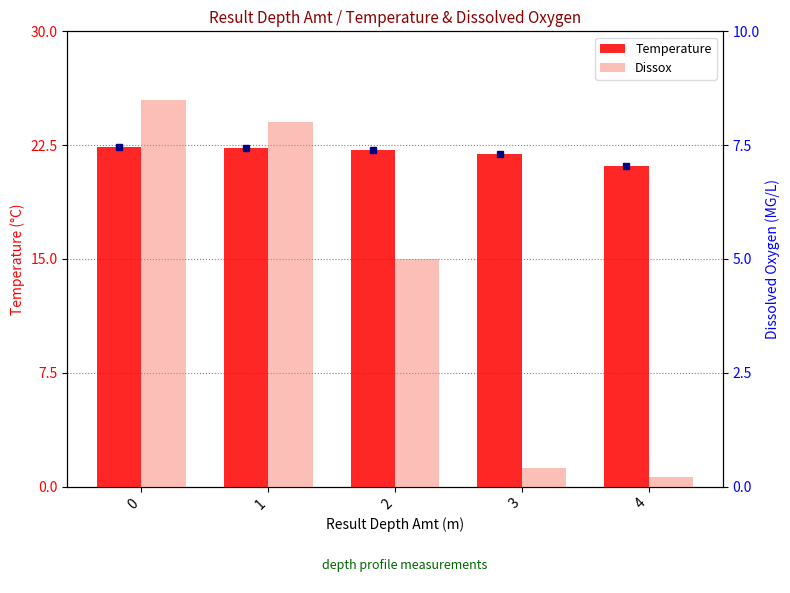

Does the chart contain any negative values?

No